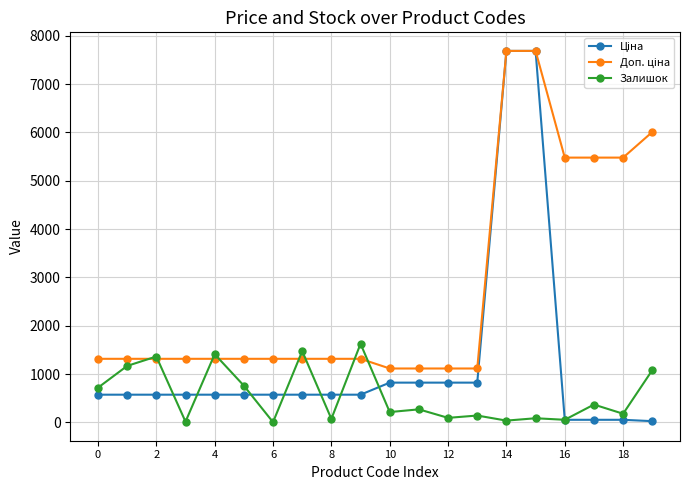

True or false: Залишок has more than 1 interior local peaks.

True